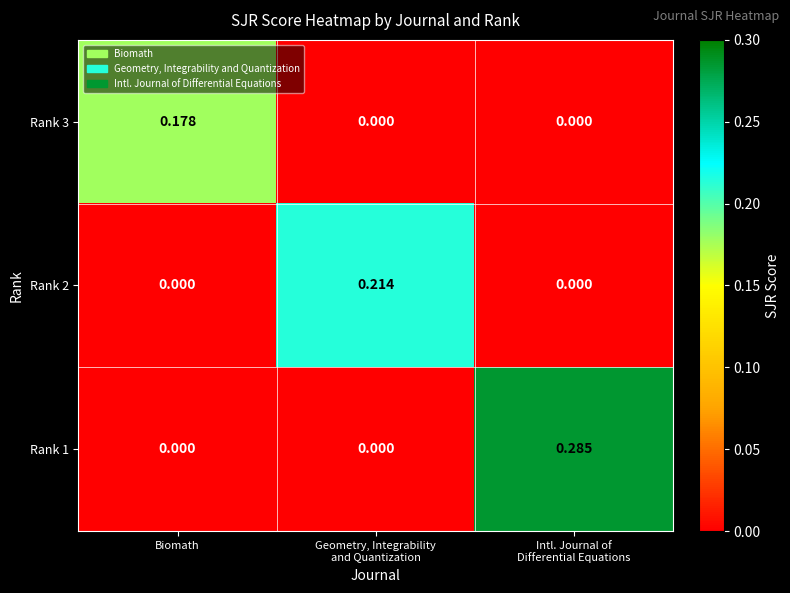

How many distinct data groups are displayed?

3